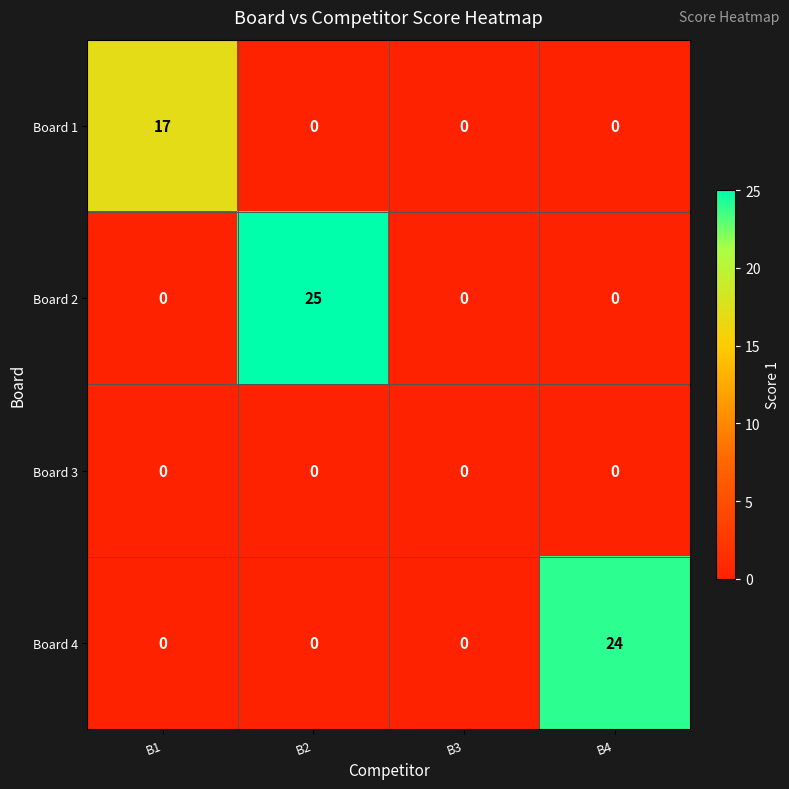

The Board 2 series shows 17 at B4. True or false?

False